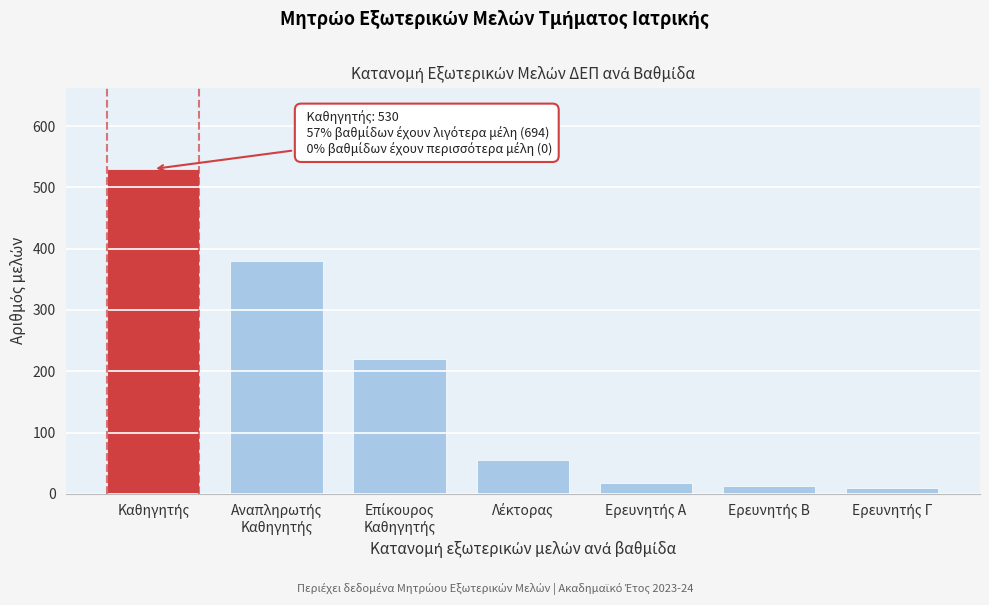

Reading left to right, list all the values displayed in this chart.

530	380	220	55	18	12	9